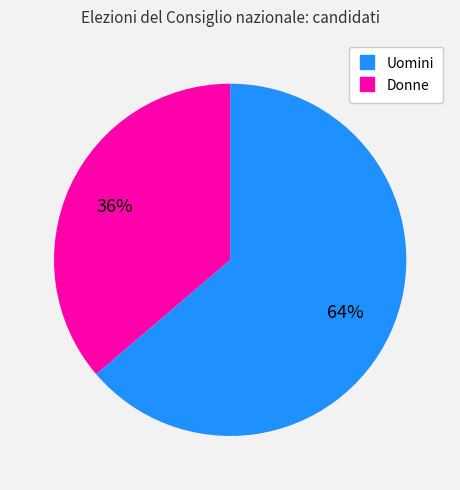

Is the sum of Uomini and Donne greater than half?

Yes